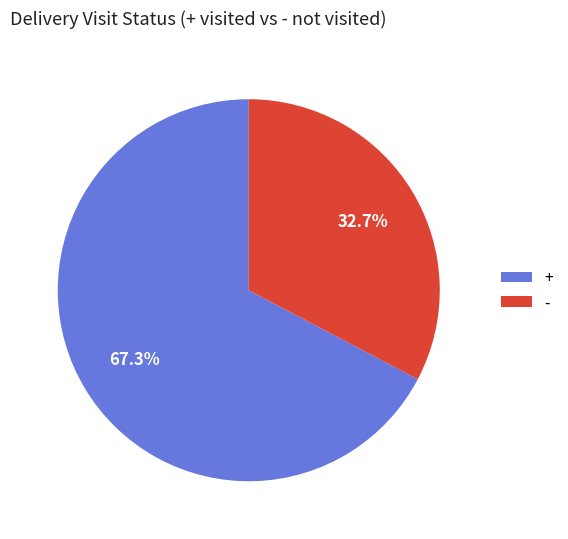

Approximately how many times larger is the value at + compared to -?

2.1